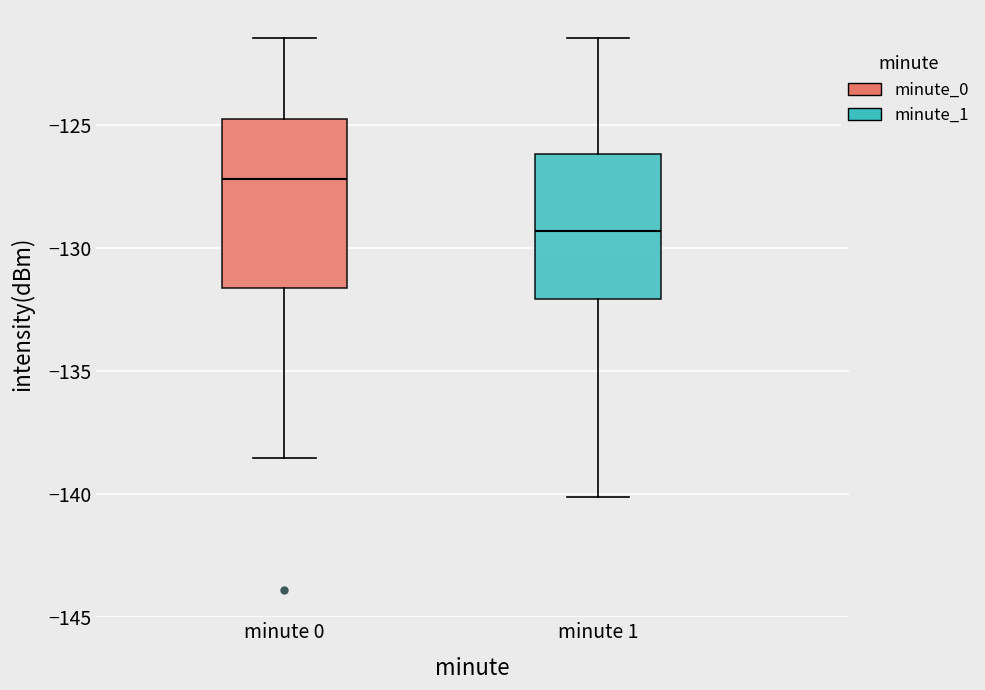

Reading left to right, transcribe this box plot: for each box, give where its median line is, the range the box spans, and where its two whiskers end, as read against the y-axis. The values are not printed on the chart, so give them approximately, as read against the axis.

minute 0: median -127.0, box -131.5 to -125.0, whiskers -138.5 to -121.5
minute 1: median -129.5, box -132.0 to -126.0, whiskers -140.0 to -121.5